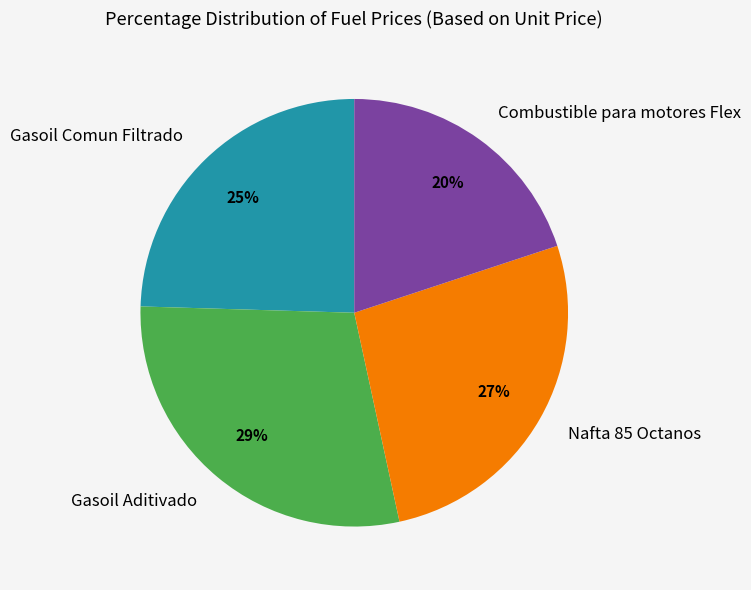

To the nearest percent, what percentage of the pie is Combustible para motores Flex?

20%